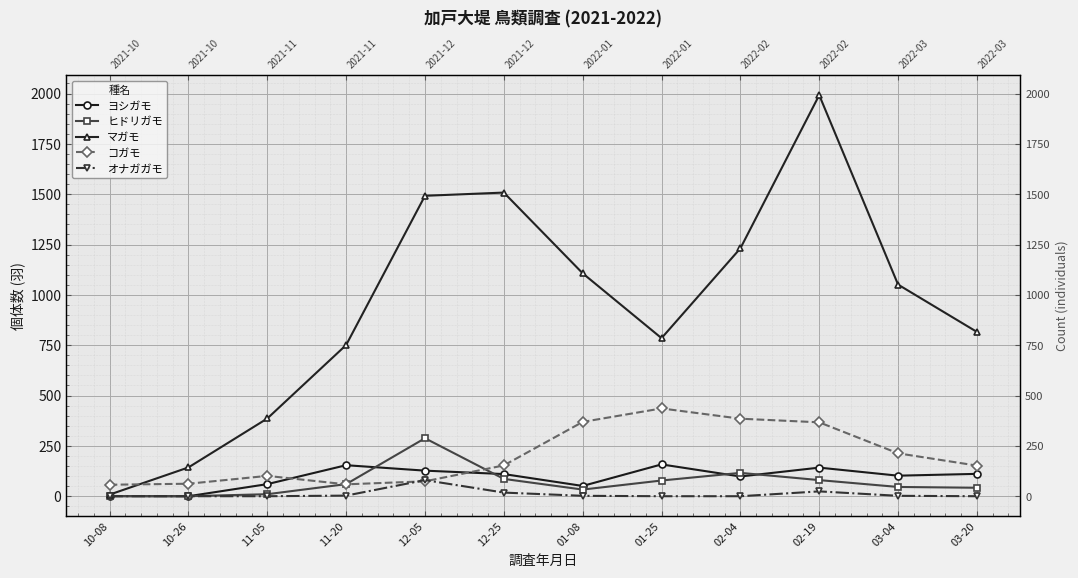

Reading left to right, what are all the values shown in this chart?

ヨシガモ: 0	0	60	154	127	110	51	158	98	142	102	111
ヒドリガモ: 1	0	10	60	288	86	33	78	116	80	46	42
マガモ: 8	143	386	751	1492	1508	1107	785	1231	1992	1051	816
コガモ: 57	62	101	59	74	153	369	436	385	367	213	152
オナガガモ: 0	0	0	3	80	18	2	0	0	24	2	0